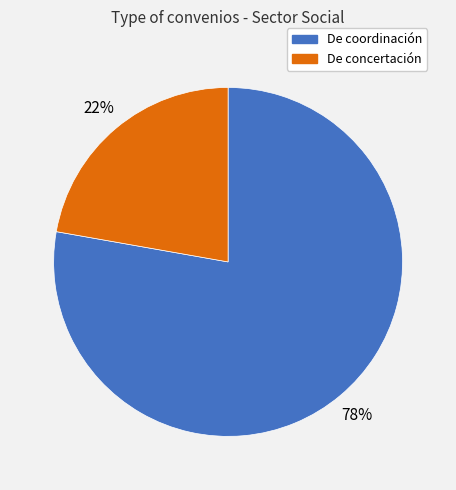

To the nearest percent, what is the difference between the largest and smallest slice percentages?

56%